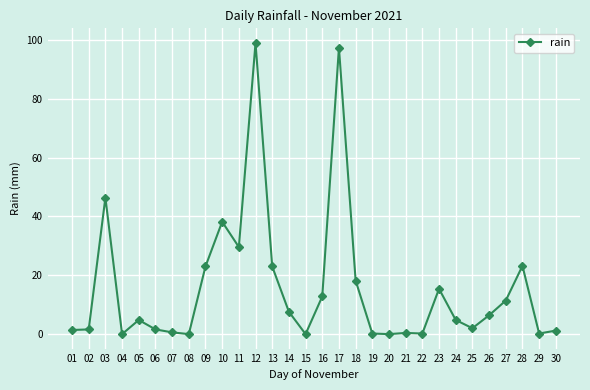

The value at 19 is 0.2. True or false?

True